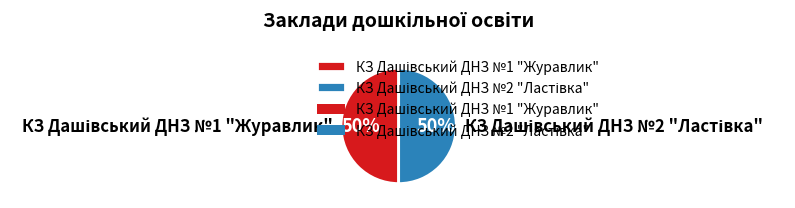

To the nearest percent, what is the average slice percentage?

50%